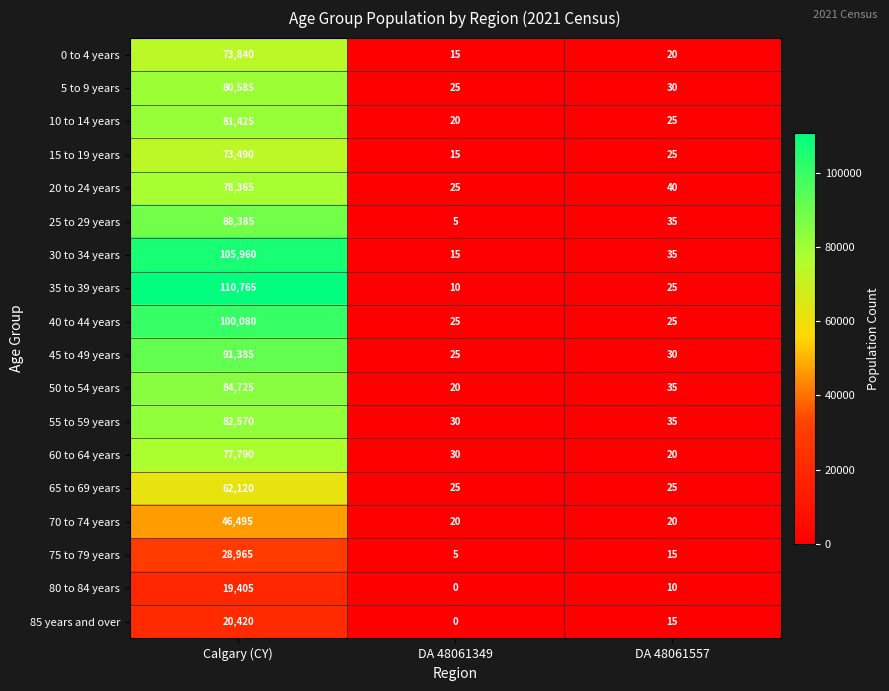

What is the sum of the 35 to 39 years values at DA 48061349 and Calgary (CY)?

110775